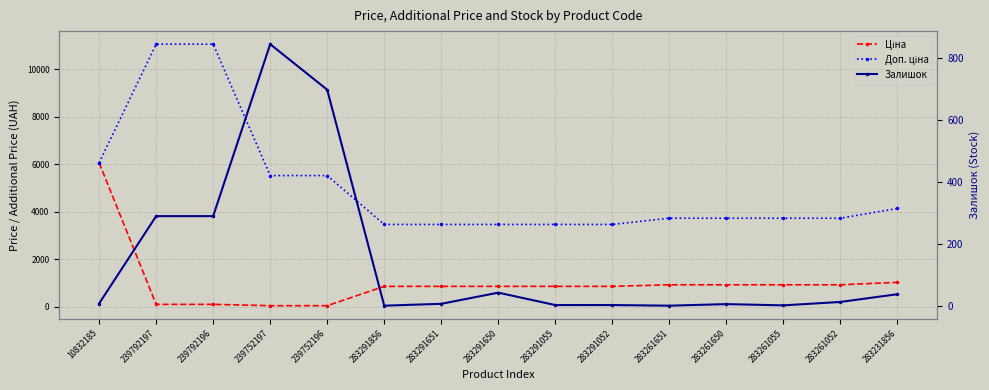

The Залишок series shows 49.6 at 283231856. True or false?

False